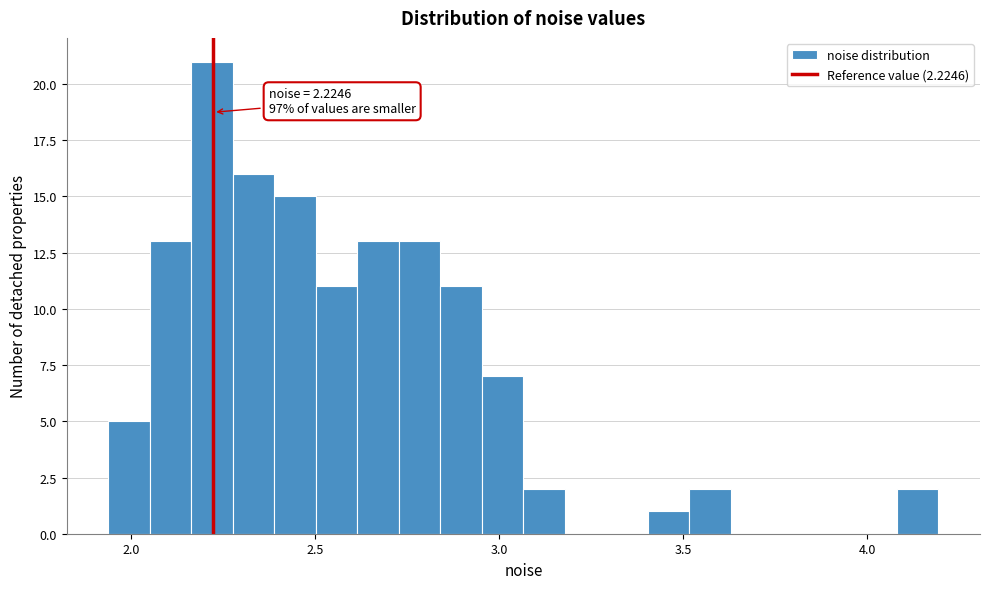

Read against the x-axis, roughly where is the centre of the tallest bar?

2.20